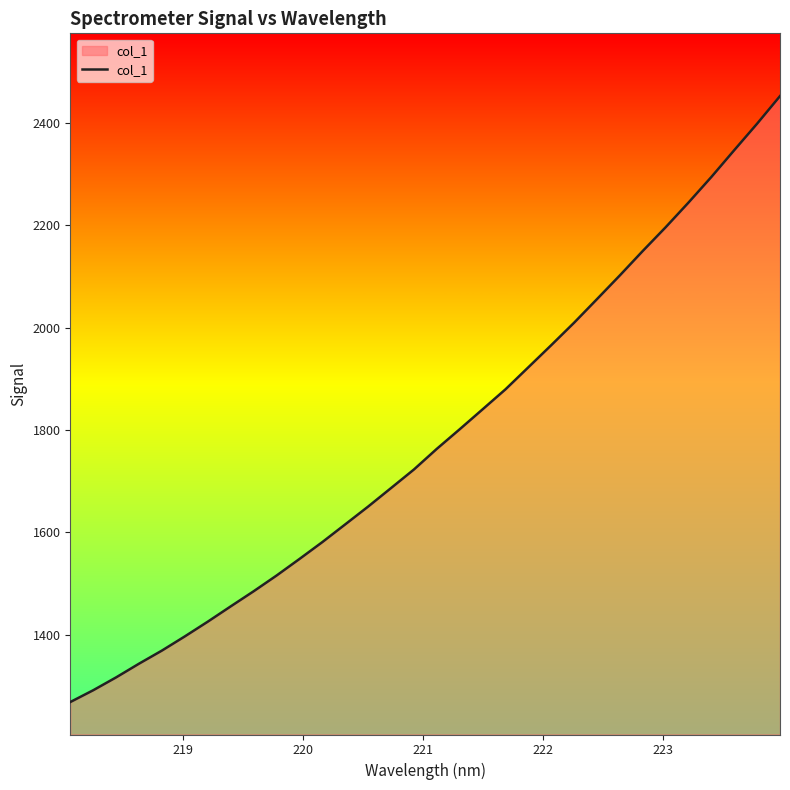

How many lines are shown in the chart?

1